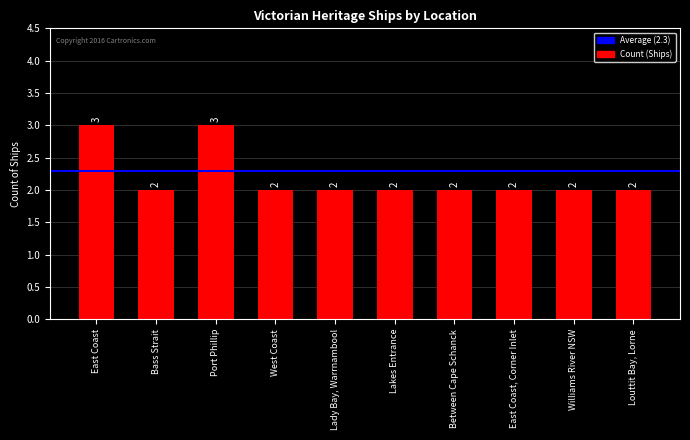

Reading right to left, what are all the values shown in this chart?

Louttit Bay, Lorne=2	Williams River NSW=2	East Coast, Corner Inlet=2	Between Cape Schanck=2	Lakes Entrance=2	Lady Bay, Warrnambool=2	West Coast=2	Port Phillip=3	Bass Strait=2	East Coast=3